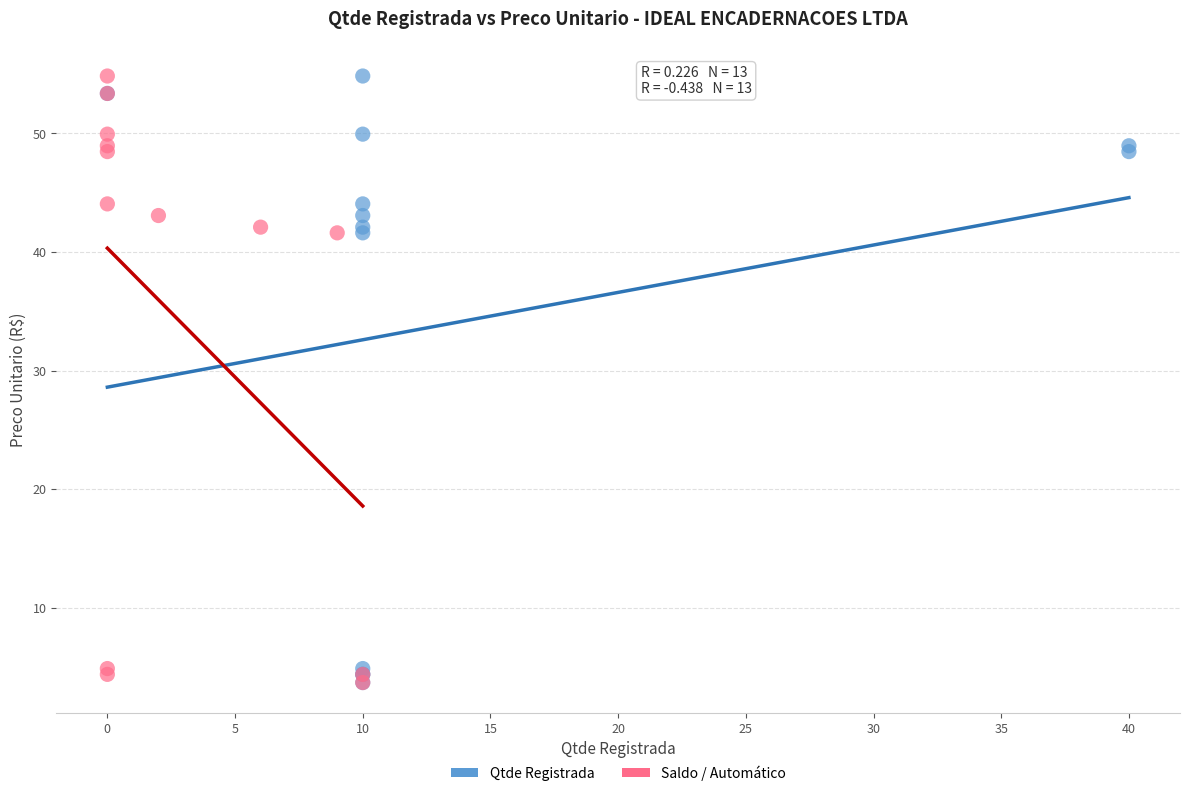

What are all the series names shown in the legend?

Qtde Registrada, Saldo / Automático